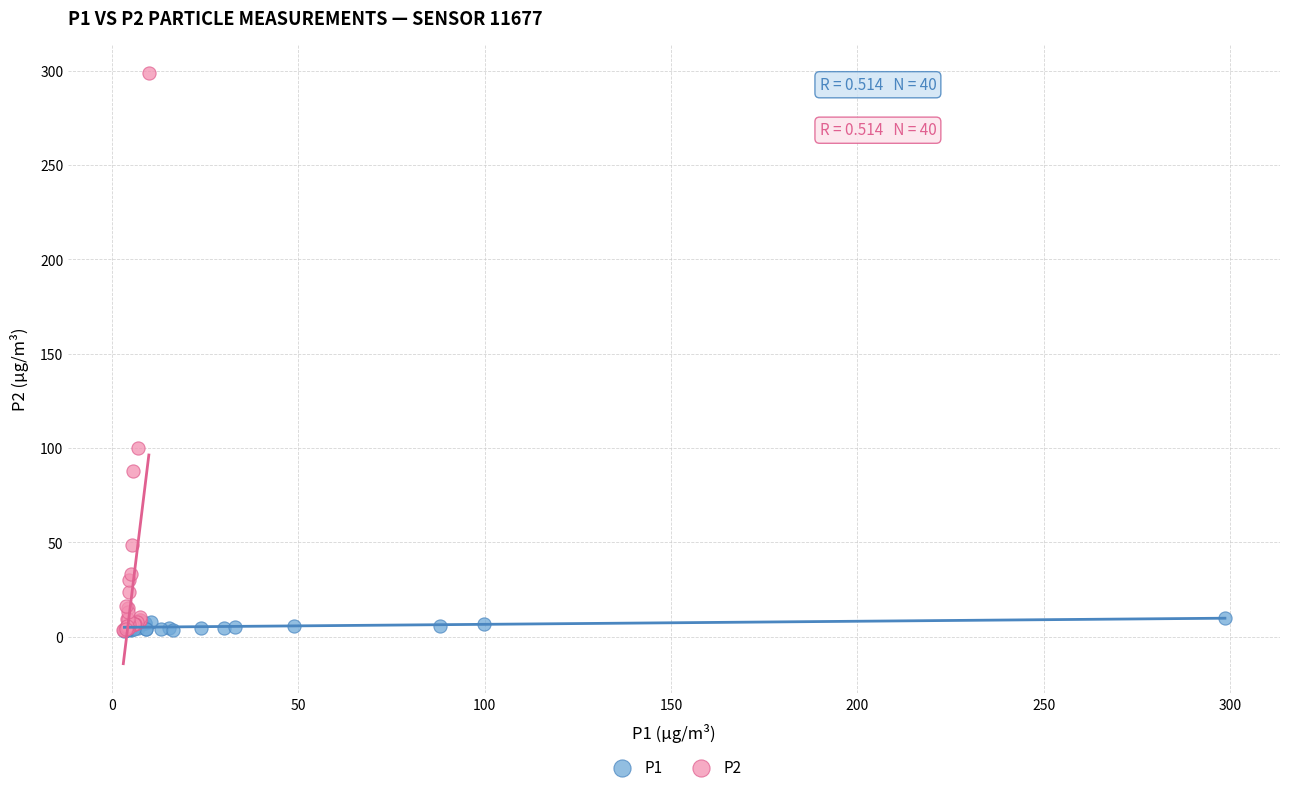

Which series has the widest spread of Y values?

P2